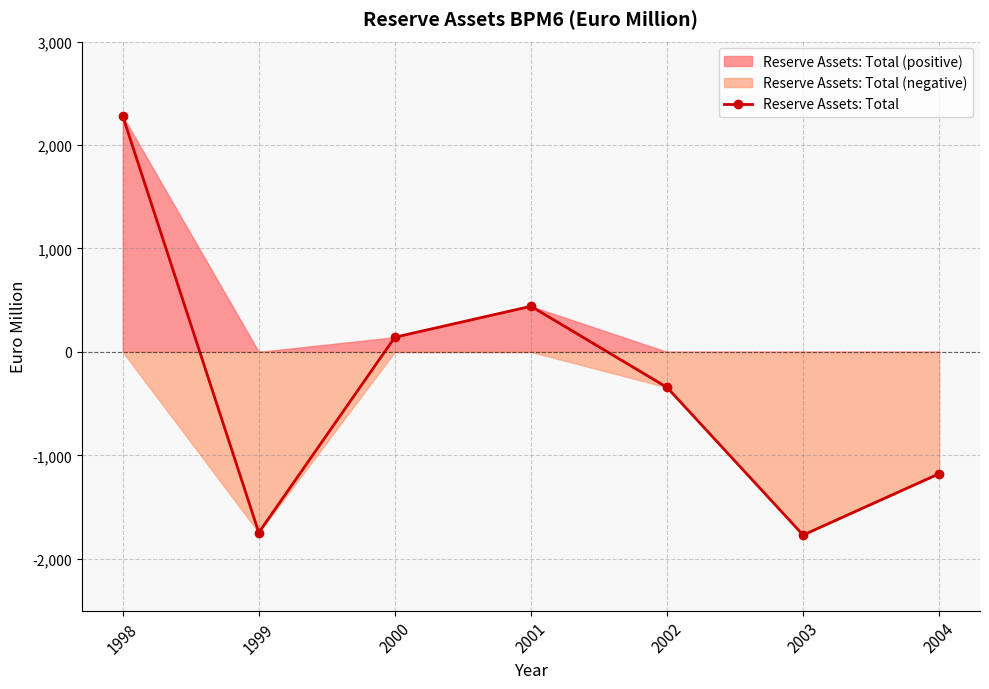

Reading right to left, transcribe all the data shown in this chart.

2004=-1177	2003=-1770	2002=-343	2001=441	2000=142	1999=-1746	1998=2280